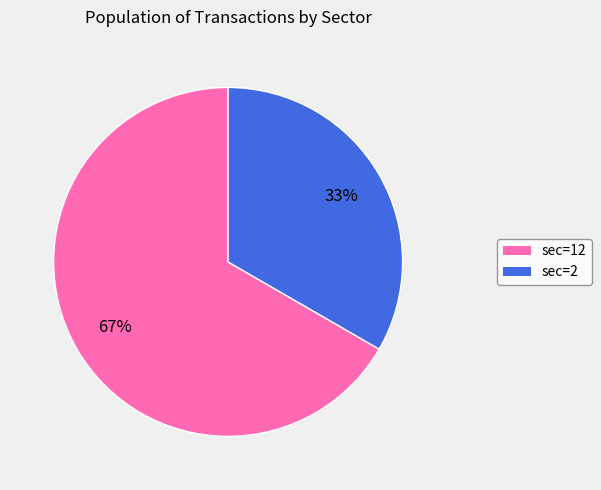

Combined, do sec=12 and sec=2 account for over 50%?

Yes